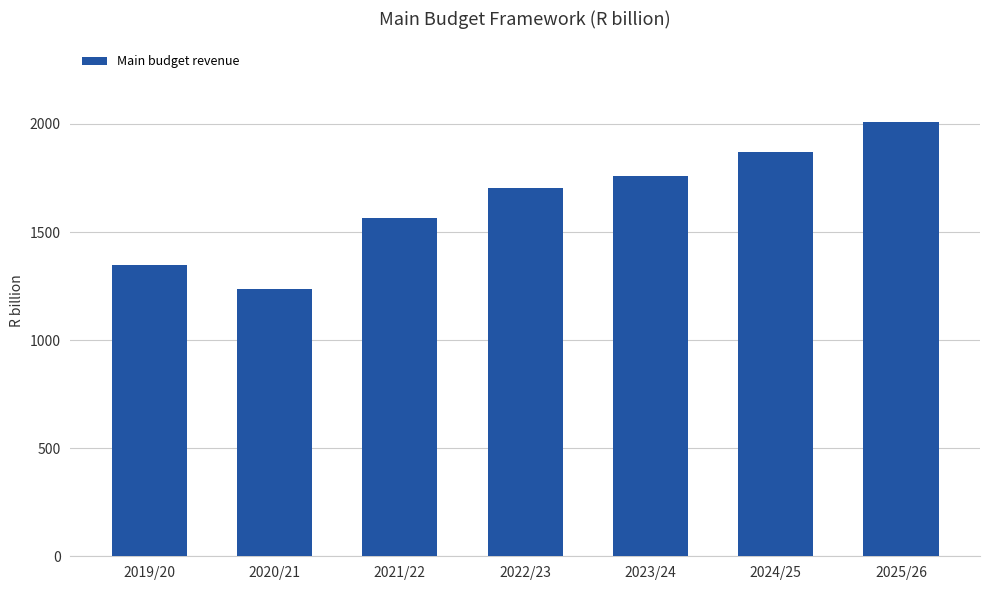

The chart shows a value of 3282.6 at 2024/25. True or false?

False